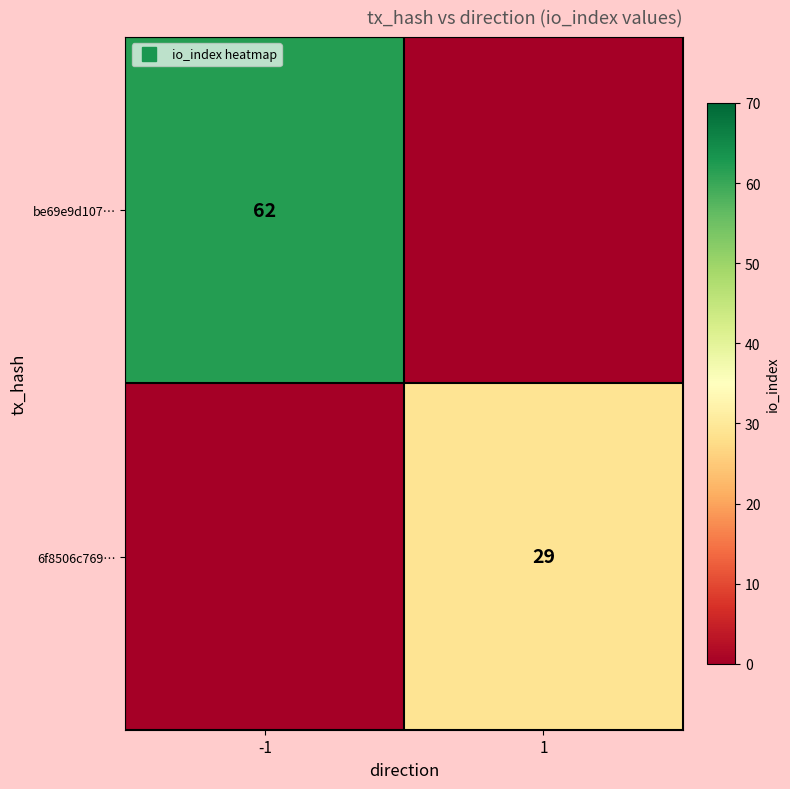

What is the sum of all 6f8506c769… values?

29